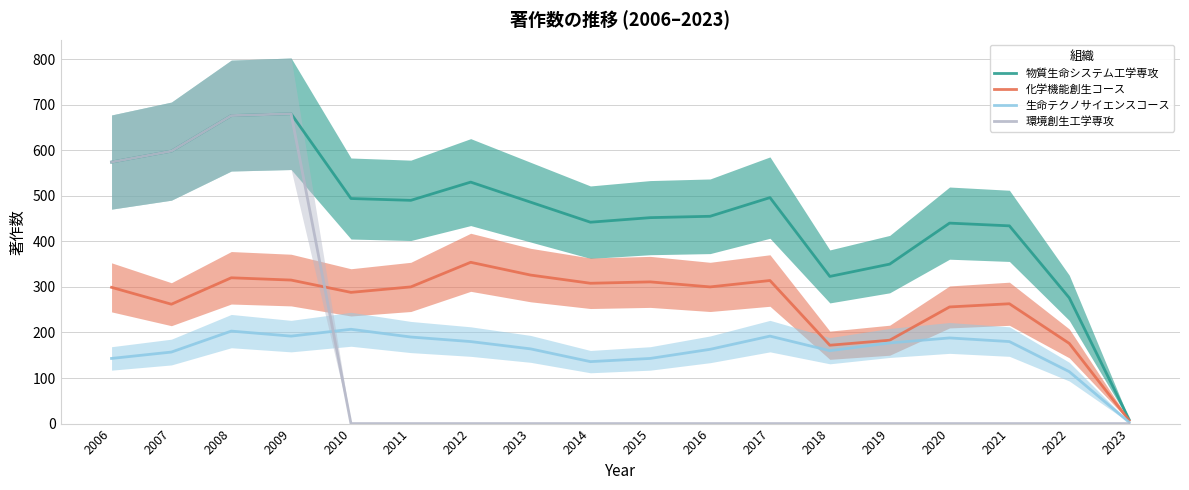

The 生命テクノサイエンスコース series shows 205 at 2006. True or false?

False